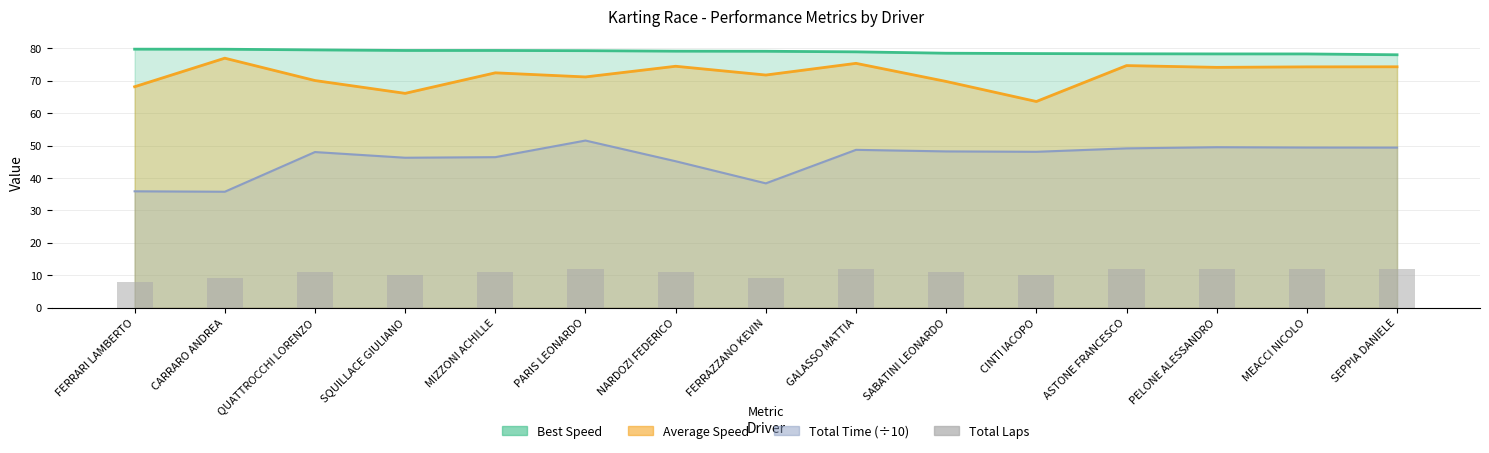

Reading right to left, what are all the values shown in this chart?

SEPPIA DANIELE=12	MEACCI NICOLO=12	PELONE ALESSANDRO=12	ASTONE FRANCESCO=12	CINTI IACOPO=10	SABATINI LEONARDO=11	GALASSO MATTIA=12	FERRAZZANO KEVIN=9	NARDOZI FEDERICO=11	PARIS LEONARDO=12	MIZZONI ACHILLE=11	SQUILLACE GIULIANO=10	QUATTROCCHI LORENZO=11	CARRARO ANDREA=9	FERRARI LAMBERTO=8